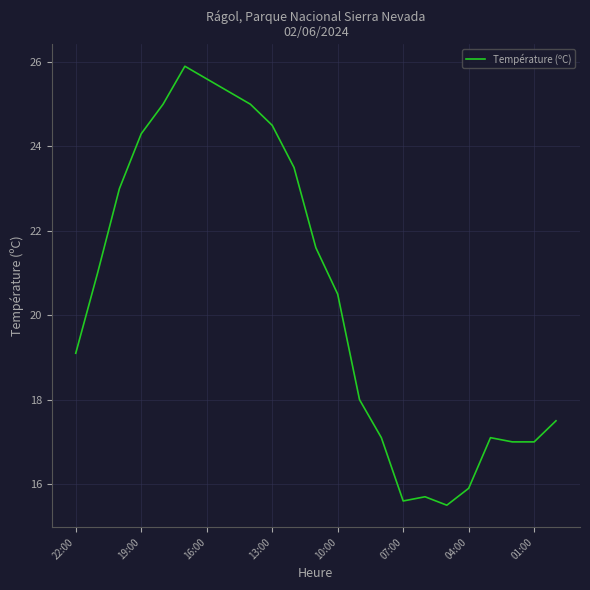

What is the minimum value shown in the chart?

15.5